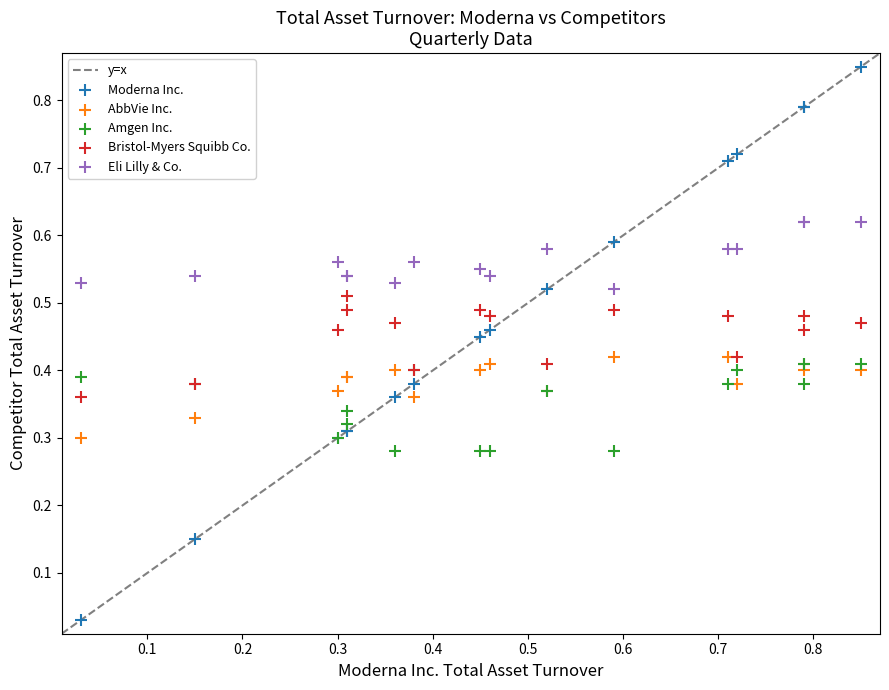

Which series has the widest spread of Y values?

Moderna Inc.